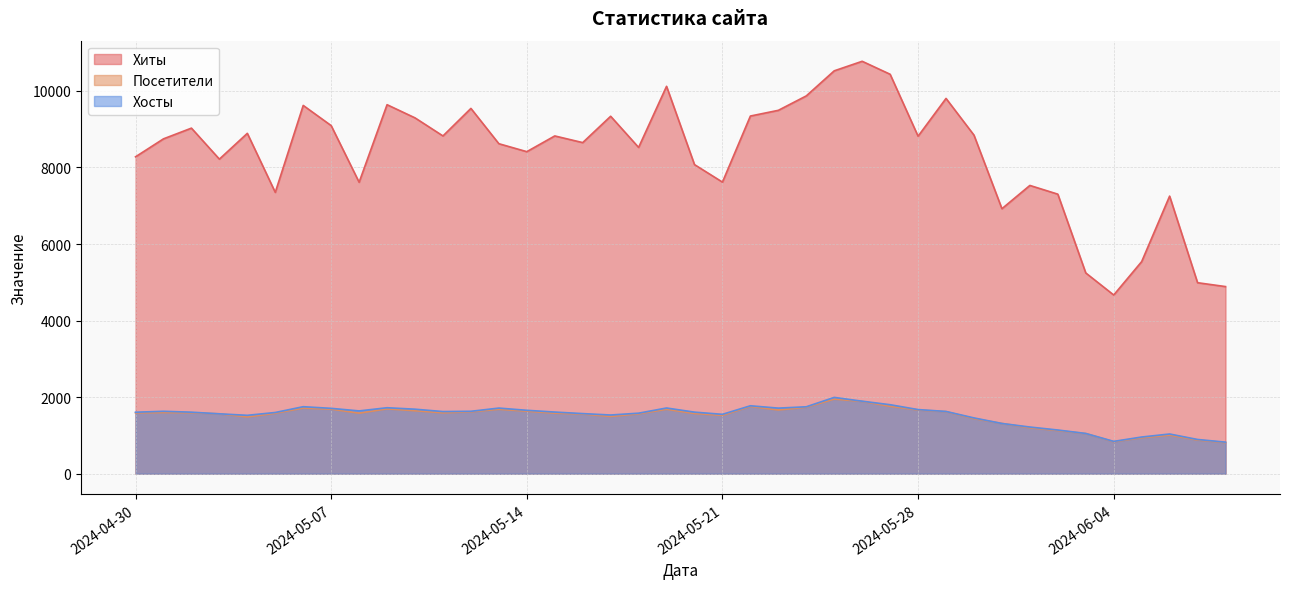

The value of Хосты at 2024-05-28 is 1675. True or false?

True